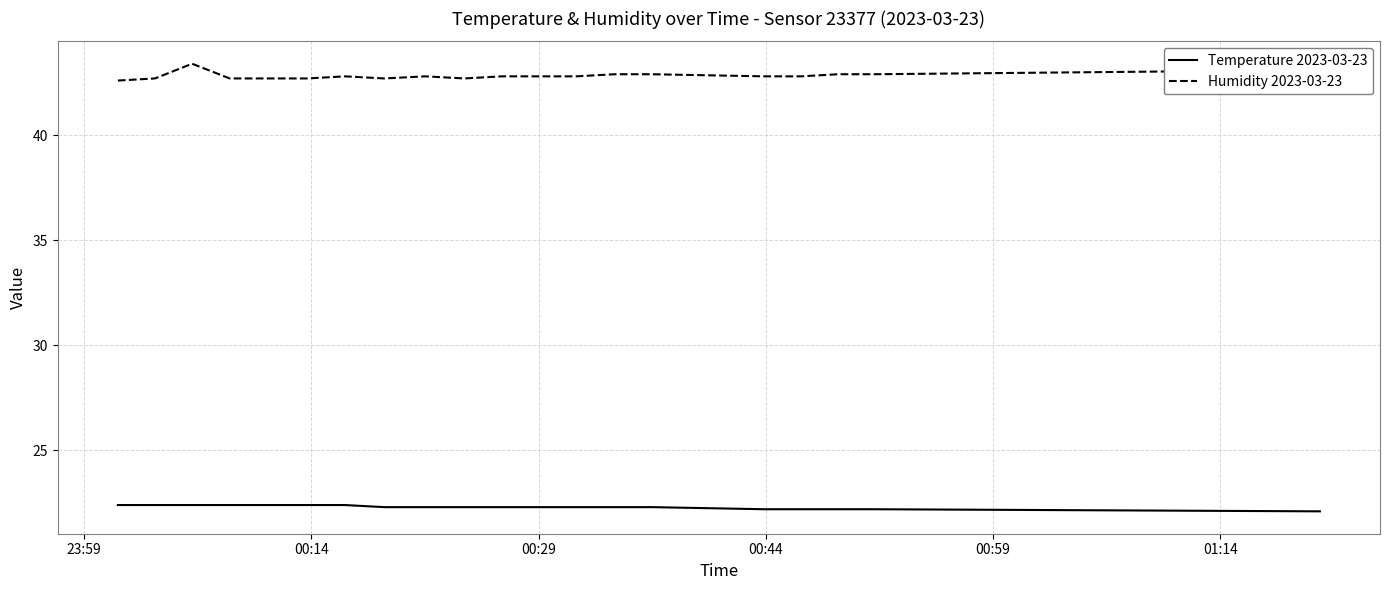

True or false: Temperature 2023-03-23 and Humidity 2023-03-23 intersect in this chart.

False